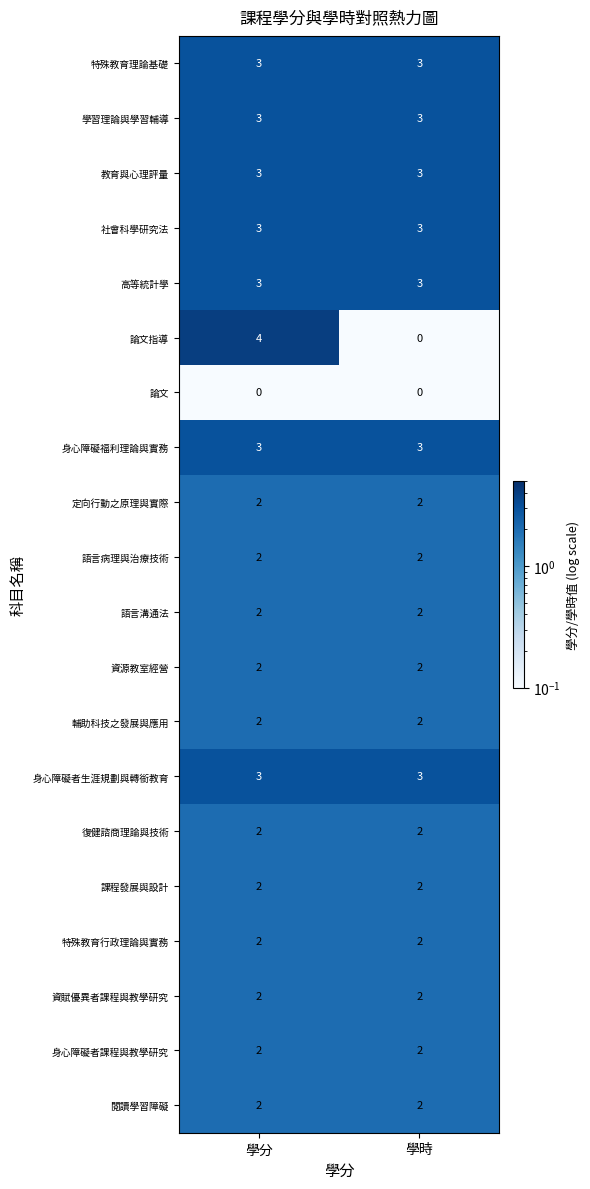

Read the 學習理論與學習輔導 value at 學分.

3